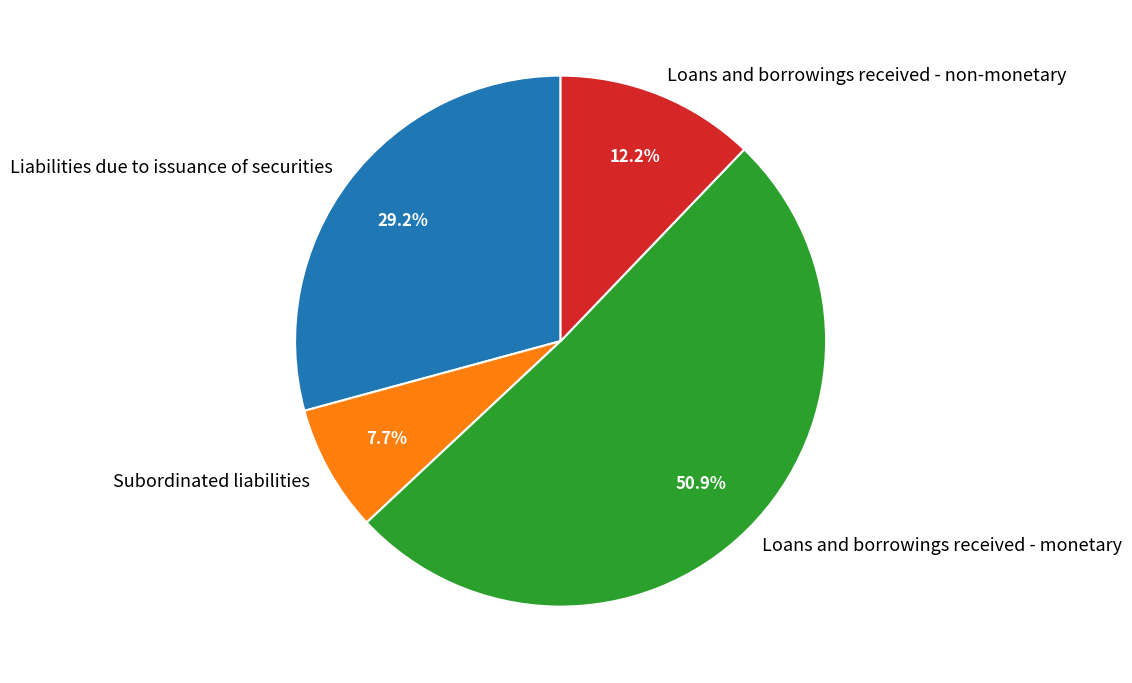

Which category has the biggest portion of the pie?

Loans and borrowings received - monetary